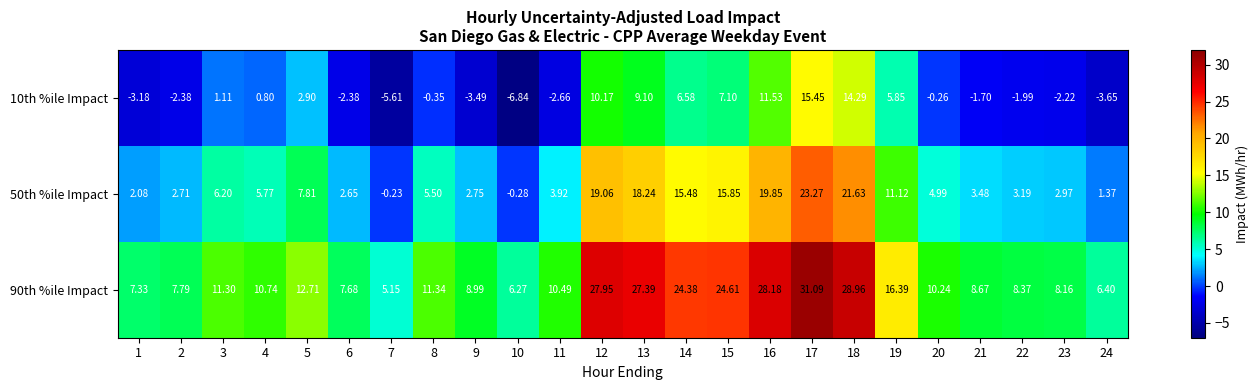

Is the value of 90th %ile Impact at 7 greater than the value of 50th %ile Impact at 20?

Yes